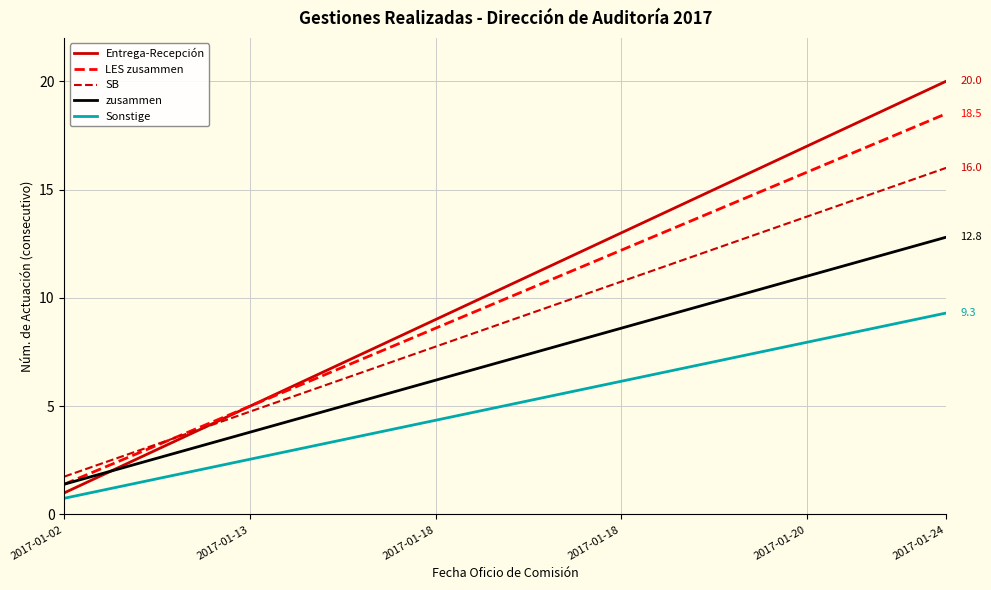

What is the maximum value for zusammen?

12.8